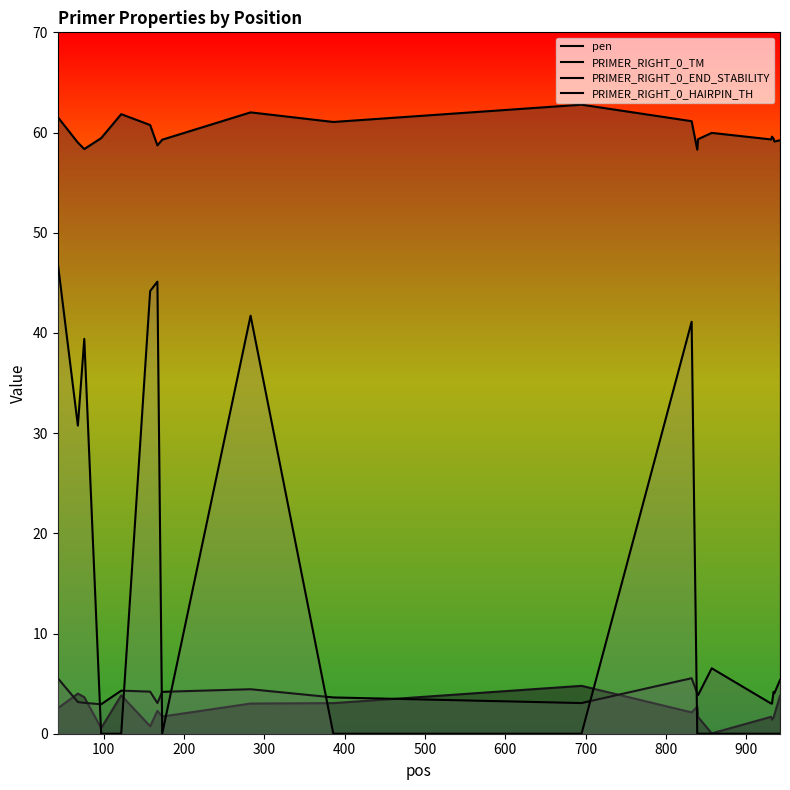

What is the highest value of the pen series?

4.8